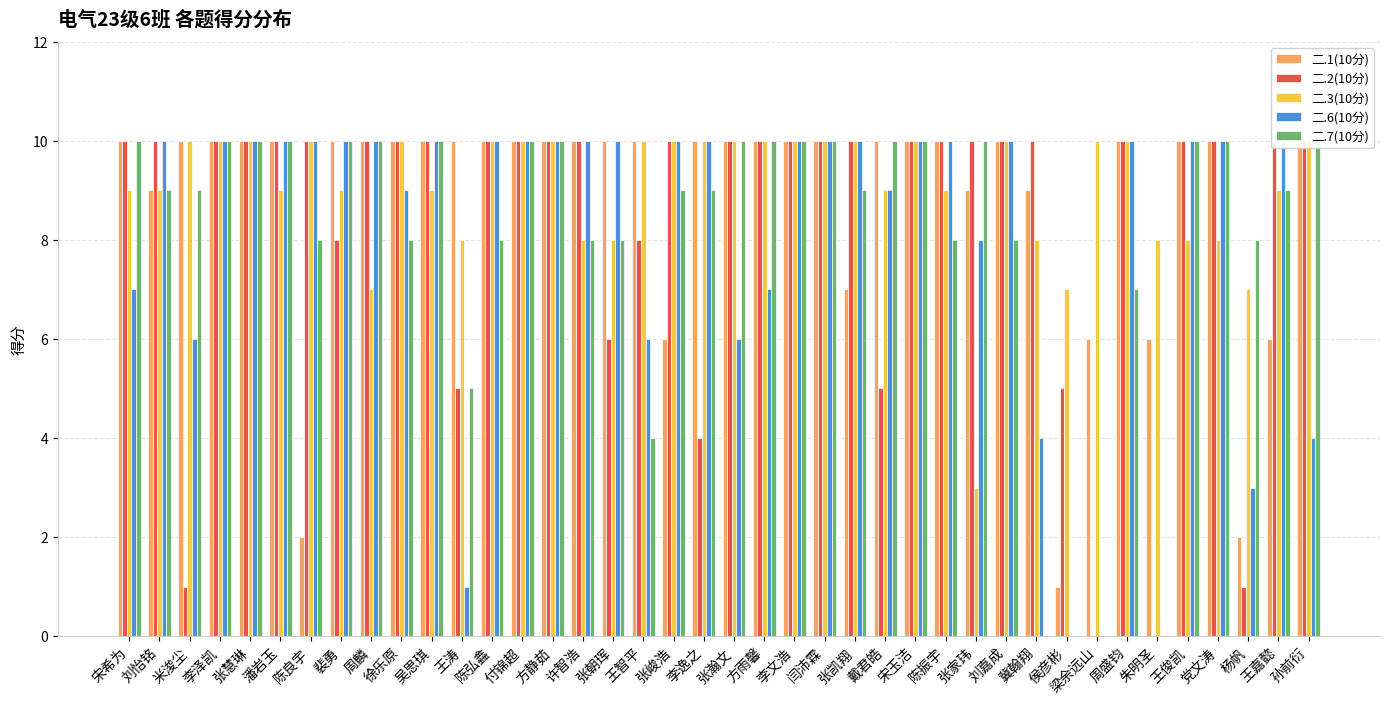

At which category is the sum across all series the highest?

李泽凯